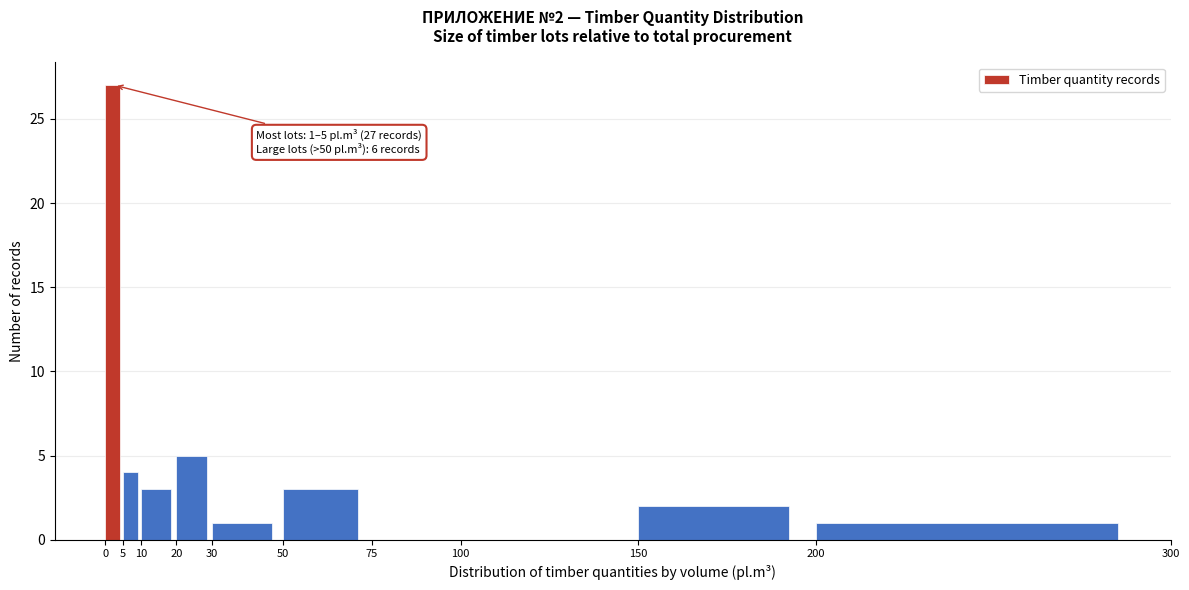

Which range on the x-axis has the tallest bar?

0 to 5